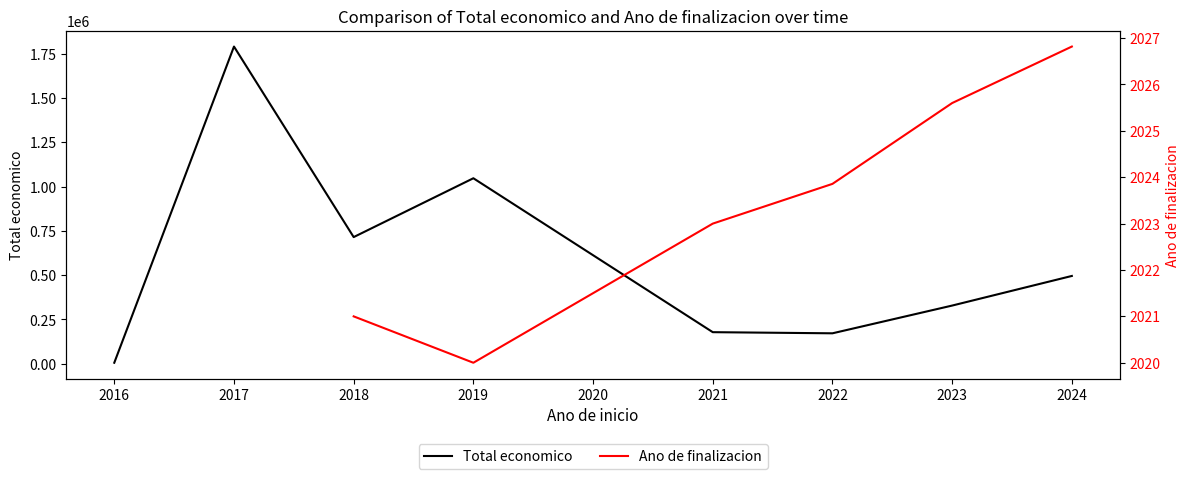

How many distinct data groups are displayed?

2